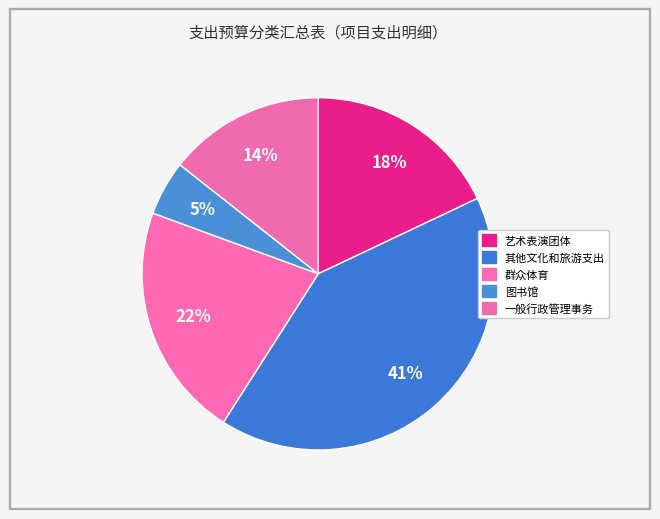

Combined, do 一般行政管理事务 and 图书馆 account for over 50%?

No